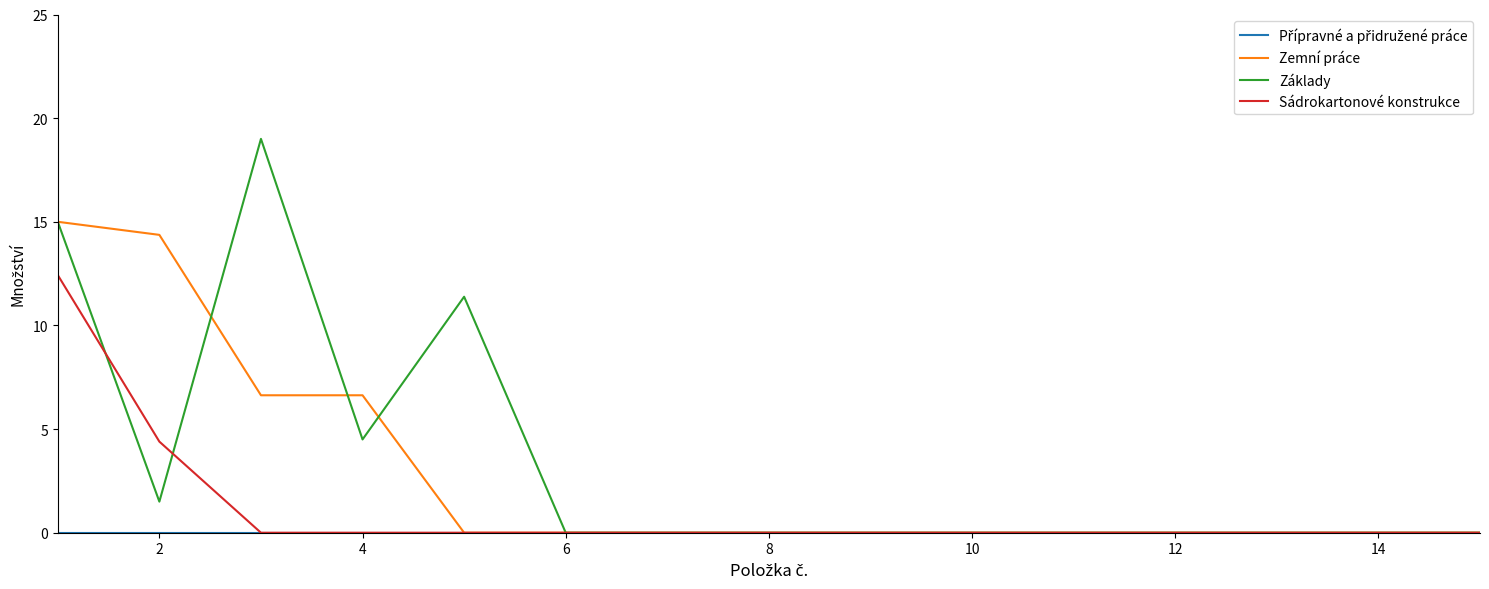

What is the maximum value for Základy?

19.0